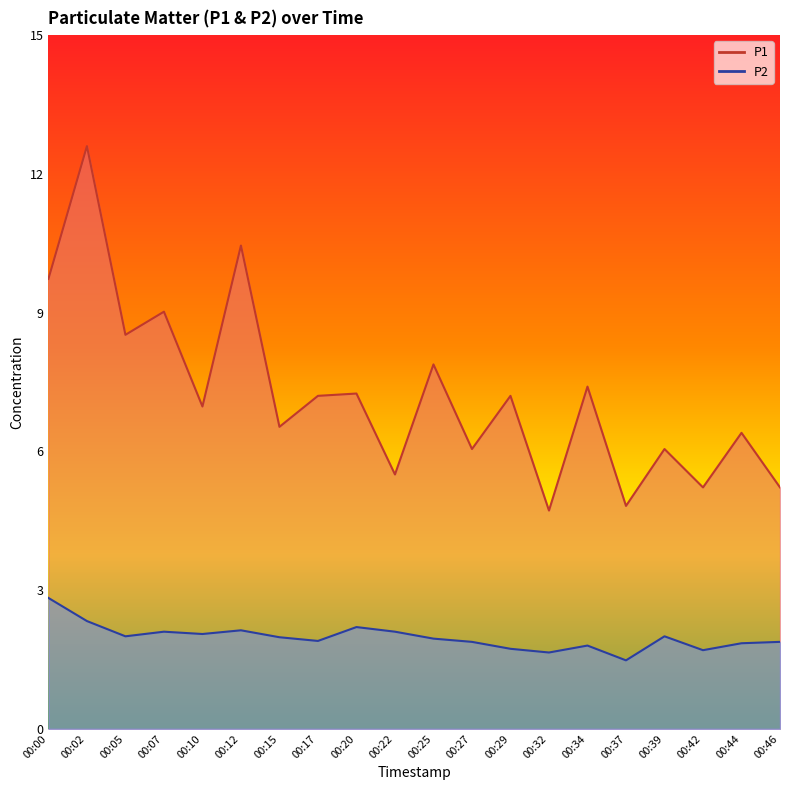

At how many categories does at least one series exceed 3?

20